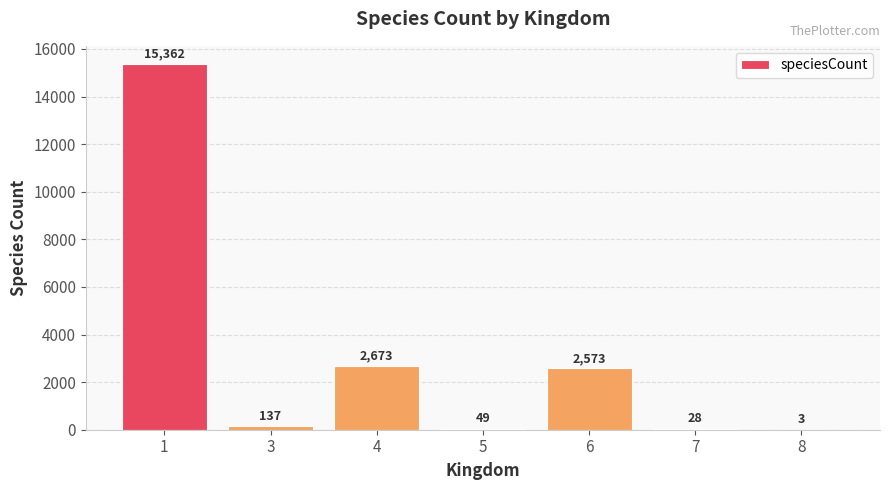

Count the number of categories in the chart.

7